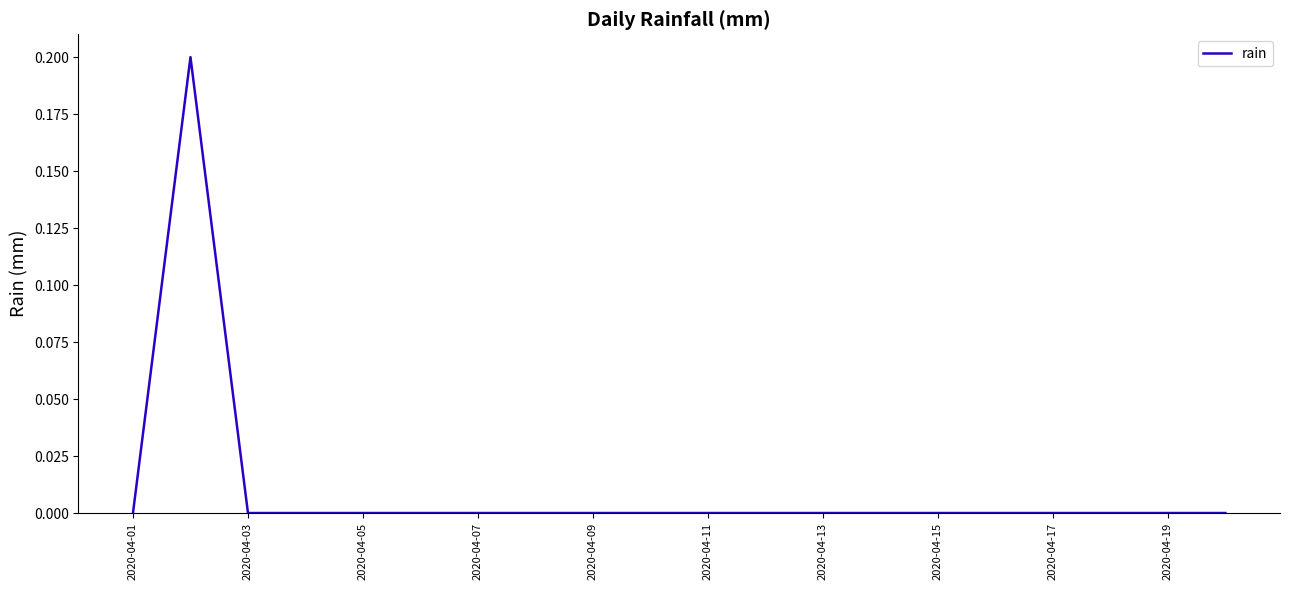

Where is the data nearest to the value 0?

2020-04-01